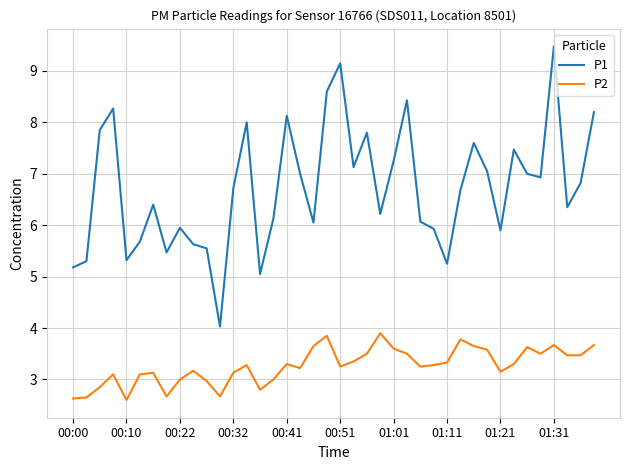

Which series has the widest spread of values?

P1